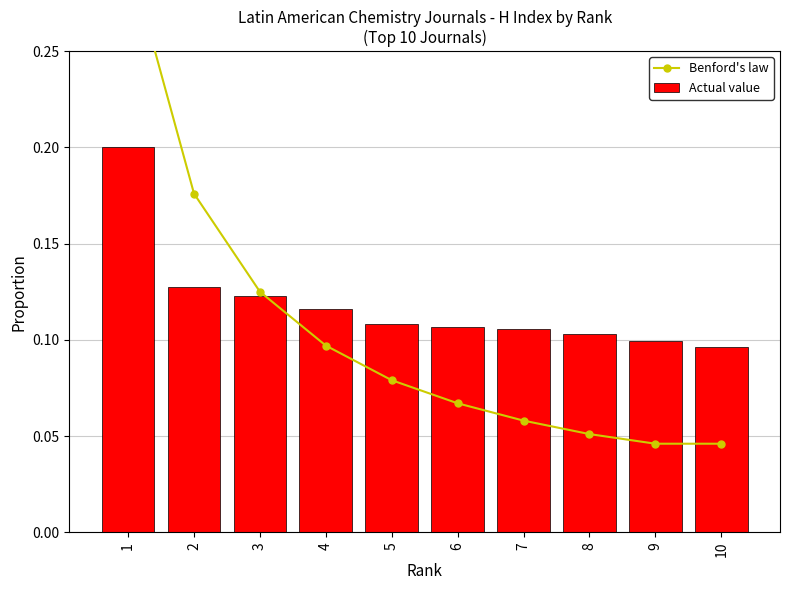

At which category is the sum across all series the highest?

1